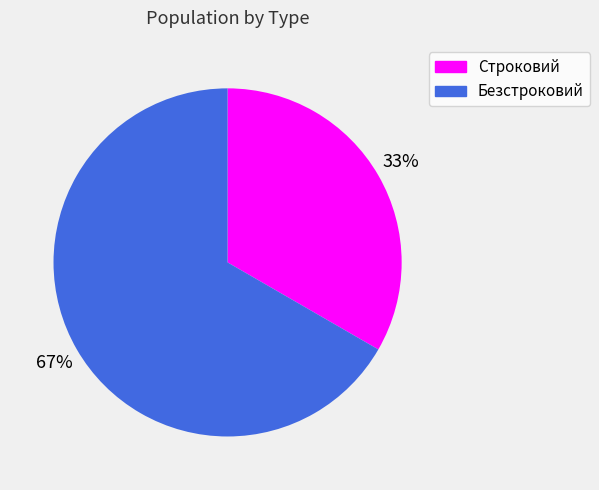

To the nearest percent, what is the combined percentage of Безстроковий and Строковий?

100%